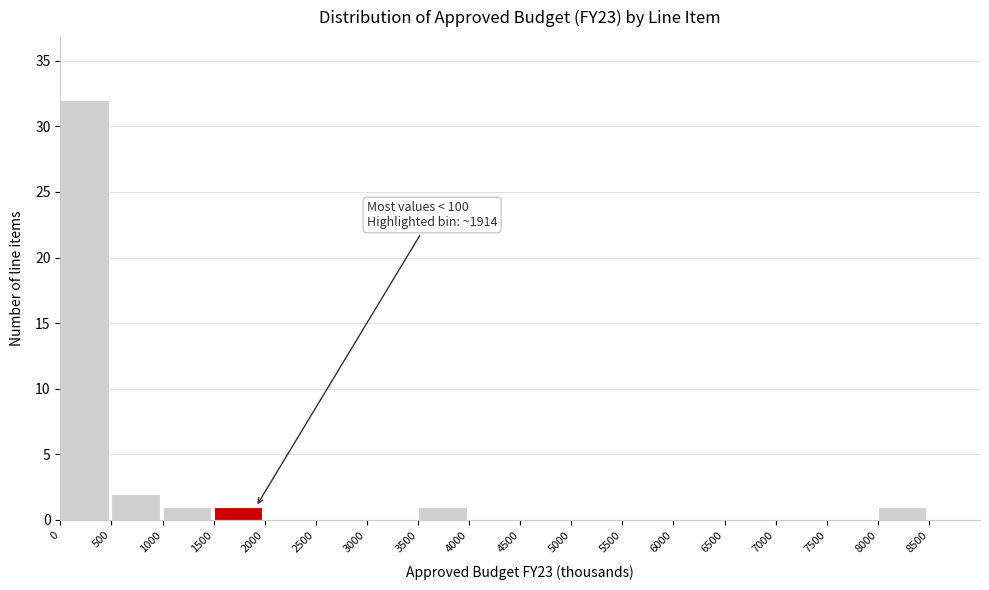

Over which range of the x-axis is the bar tallest?

0 to 500